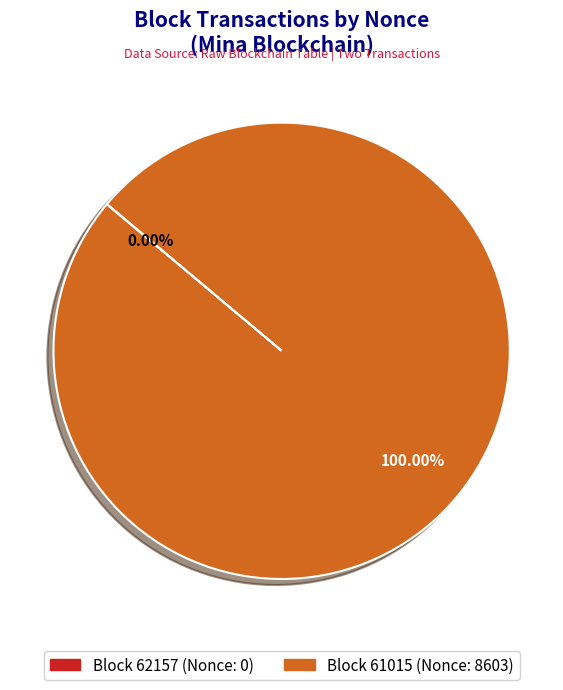

How many slices are in this pie chart?

2